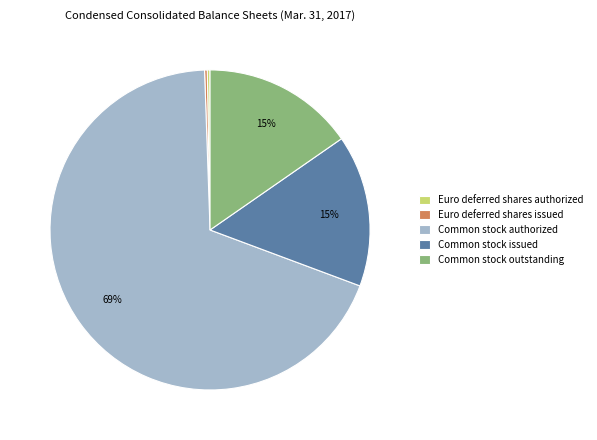

Which category accounts for the majority?

Common stock authorized